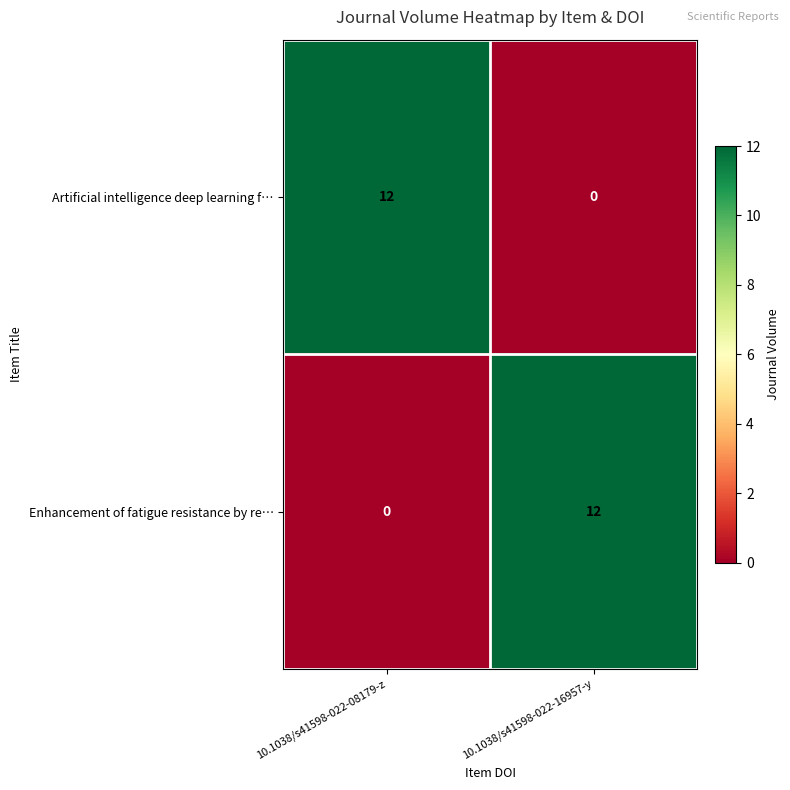

Read the Enhancement of fatigue resistance by re… value at 10.1038/s41598-022-16957-y, to the nearest 10.

10